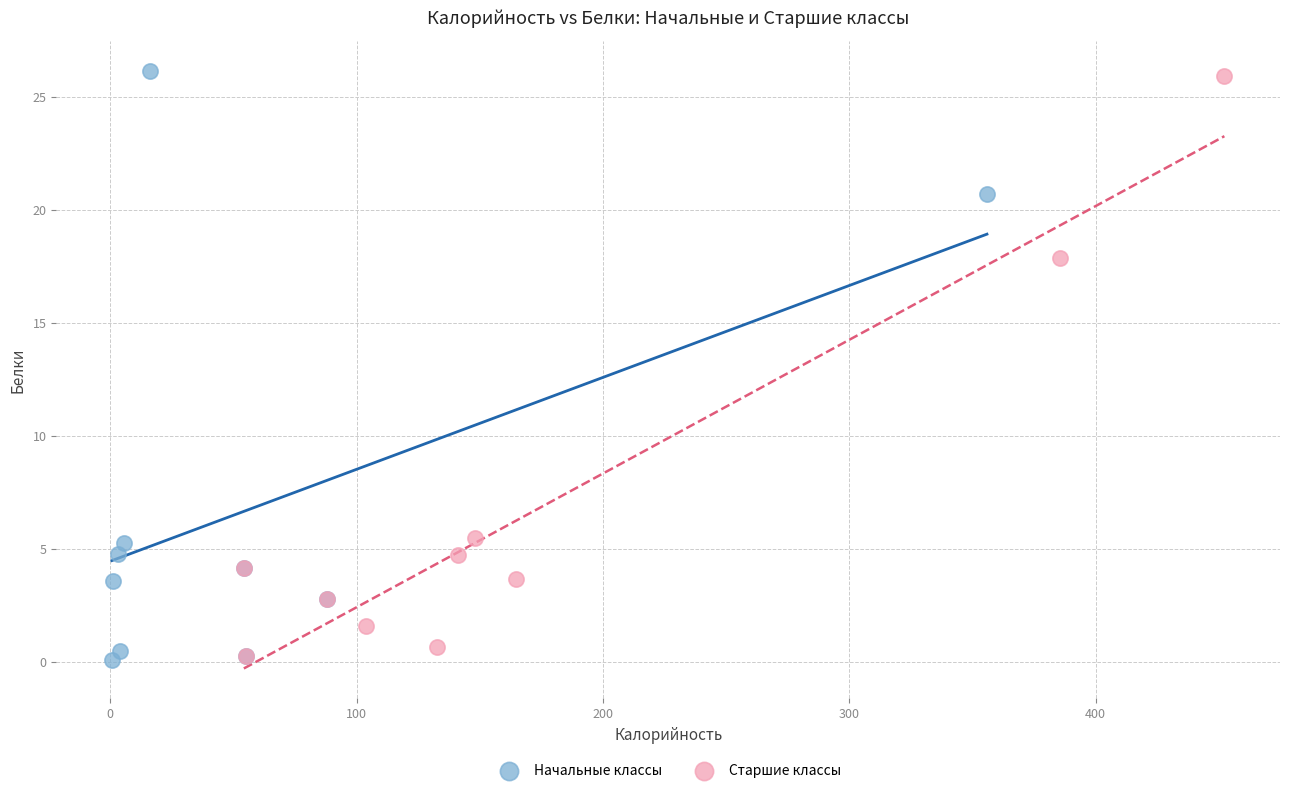

What are all the series names shown in the legend?

Начальные классы, Старшие классы